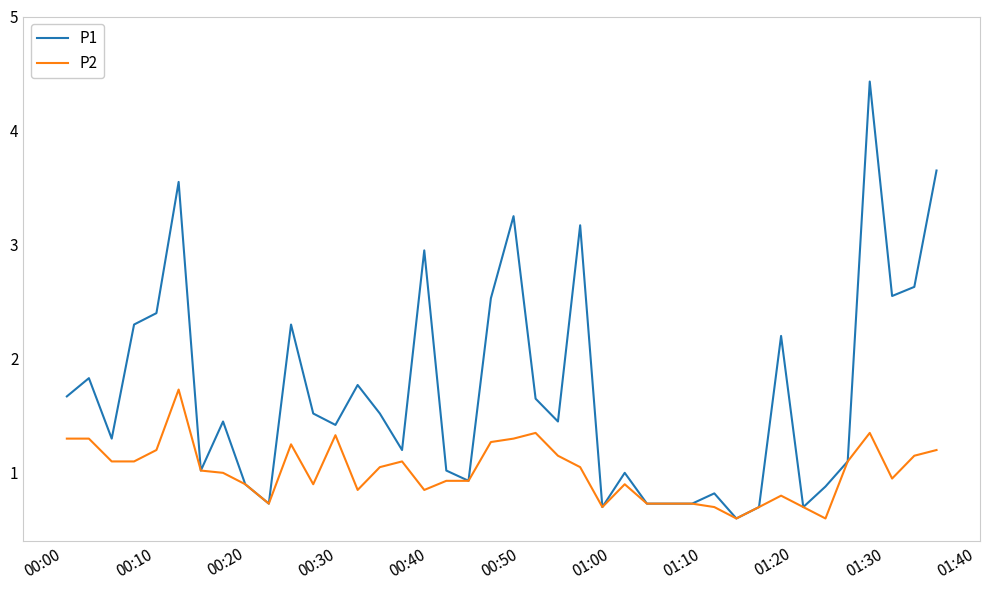

What is the highest value of the P2 series?

1.7